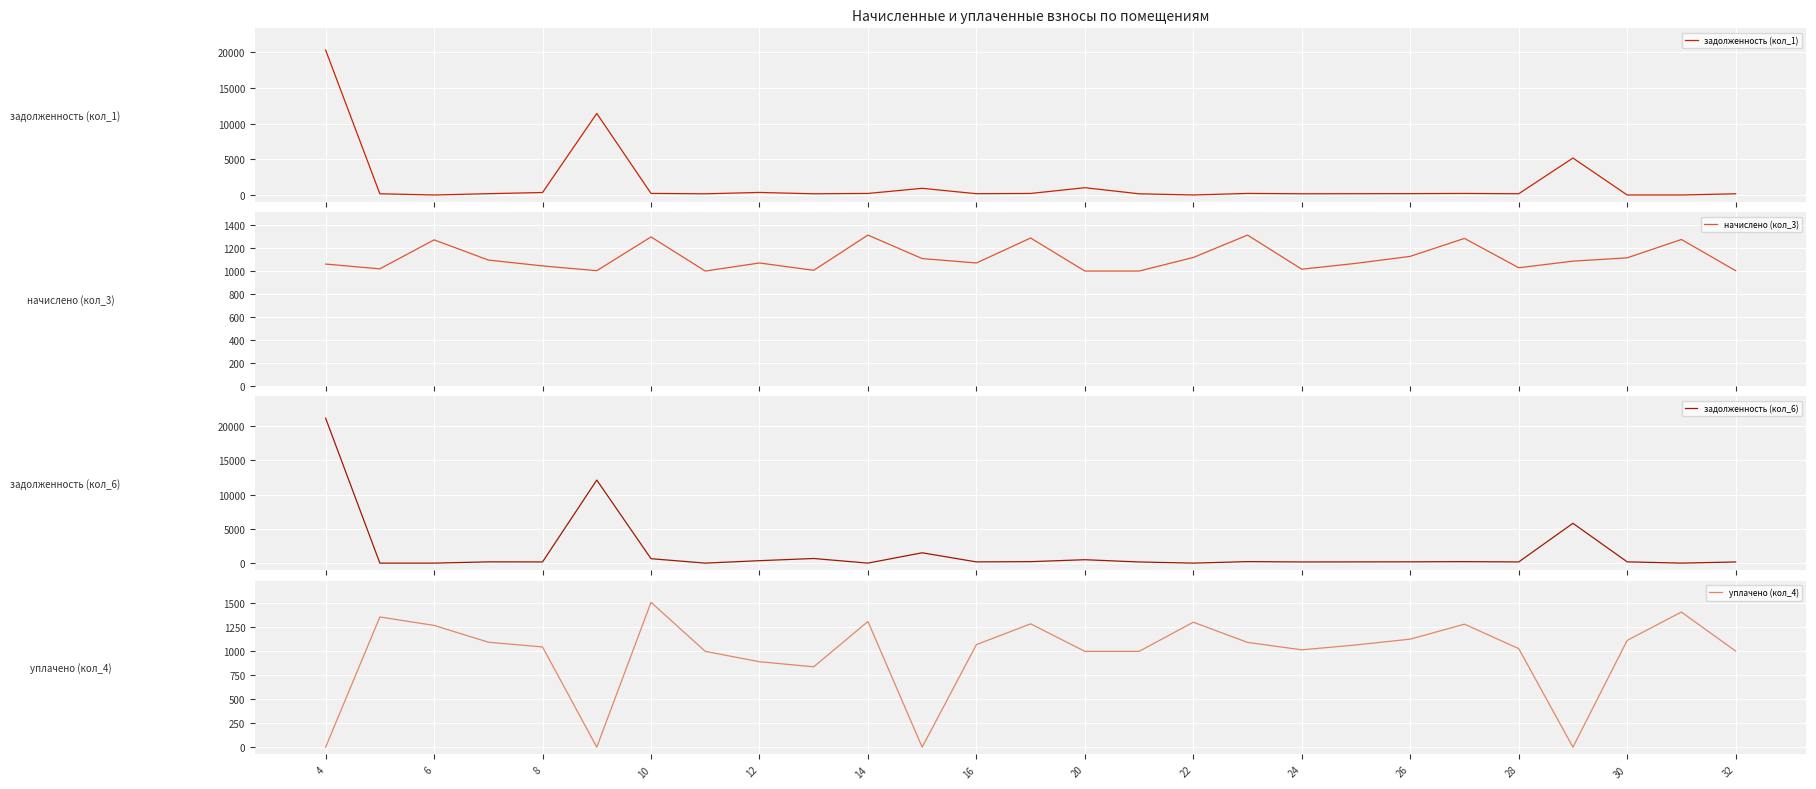

What is the difference between the second highest and minimum values in the задолженность (кол_1) series?

11422.3